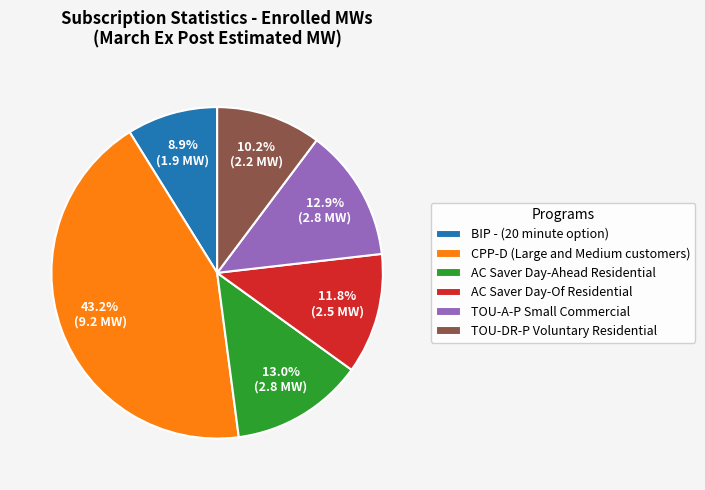

To the nearest percent, what is the combined percentage of AC Saver Day-Ahead Residential and BIP - (20 minute option)?

22%